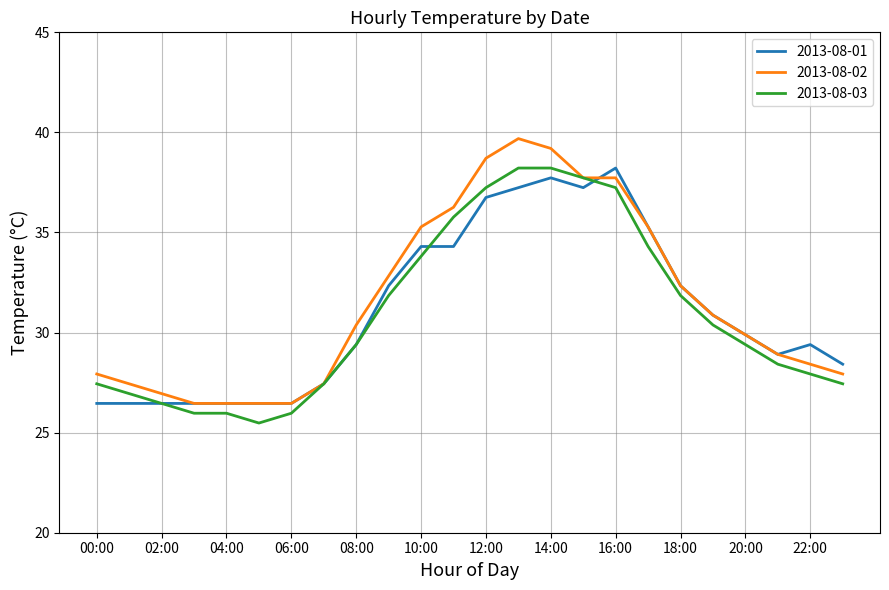

How many lines are shown in the chart?

3